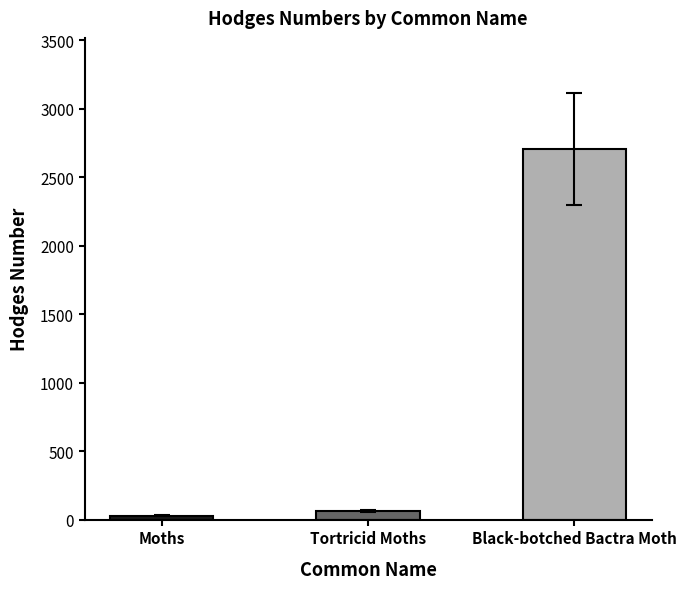

What is the difference between the maximum and second lowest values?

2642.9